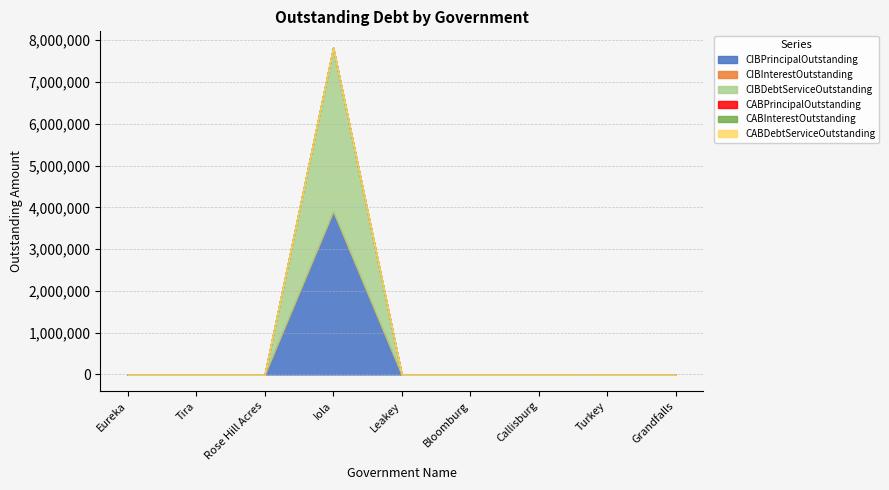

List the series in order of their peak value, highest first.

CIBPrincipalOutstanding, CIBDebtServiceOutstanding, CIBInterestOutstanding, CABPrincipalOutstanding, CABInterestOutstanding, CABDebtServiceOutstanding